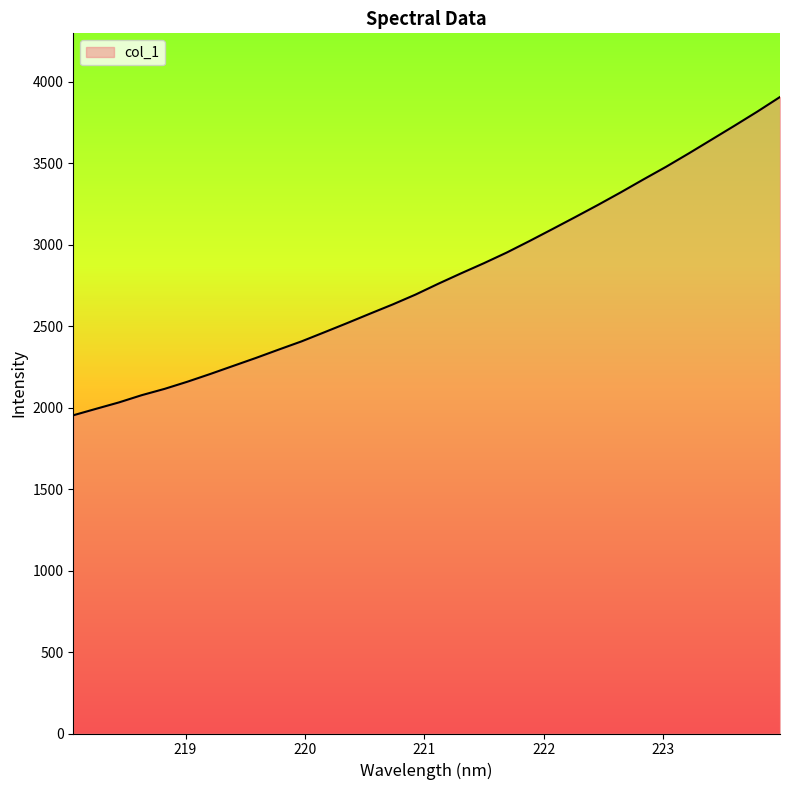

What is the maximum value shown in the chart?

3907.2